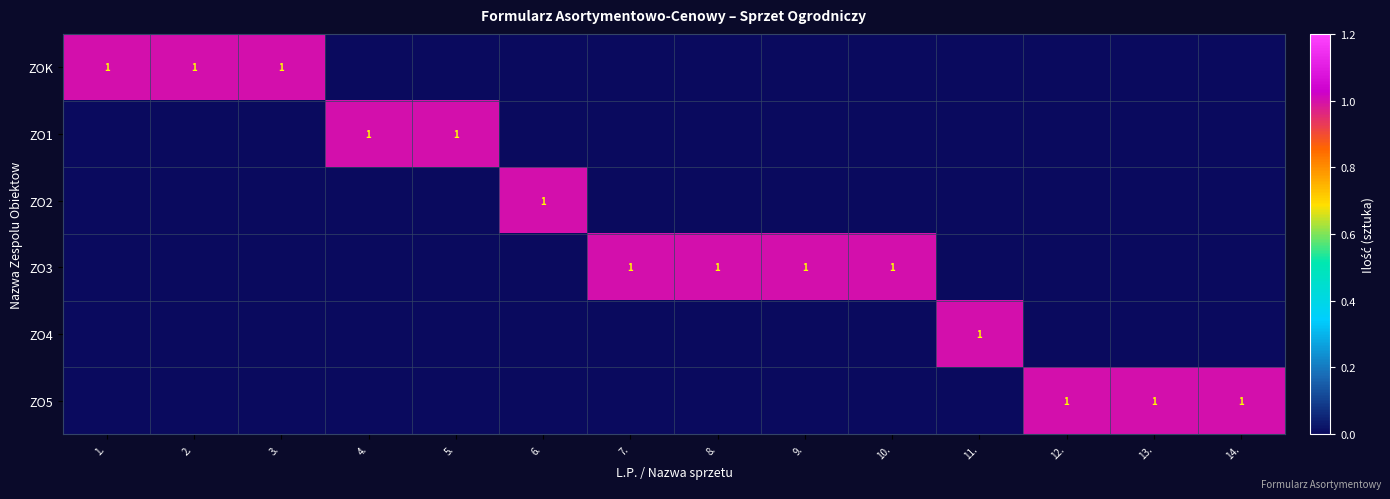

True or false: ZO3 has a value of 2 at 9..

False